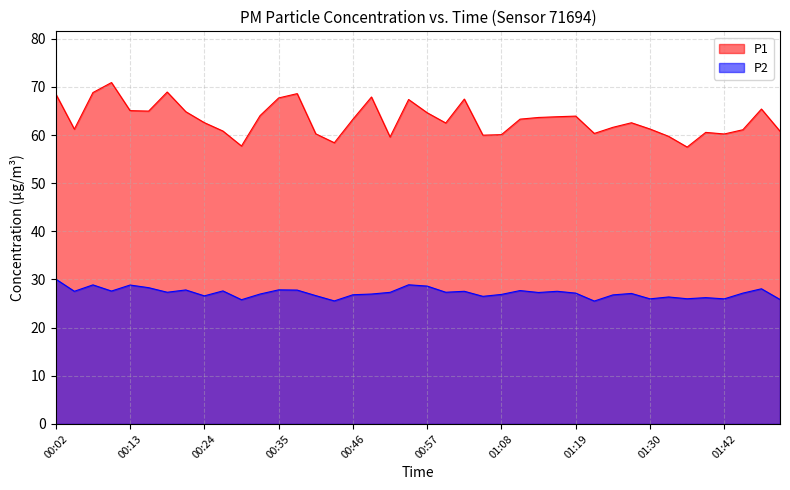

Between 00:15 and 01:45, which series saw the biggest shift?

P1